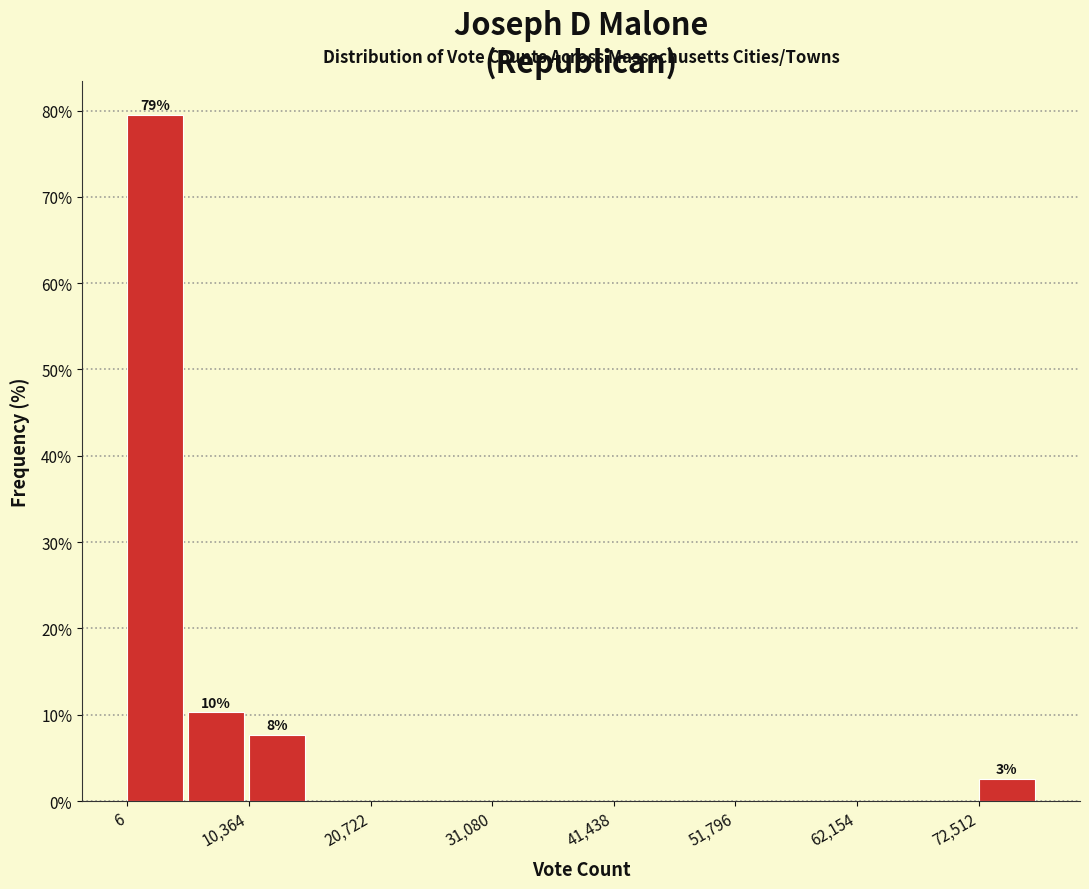

Around what value on the x-axis is the tallest bar? Give the approximate position of its centre, as read against the axis.

2000